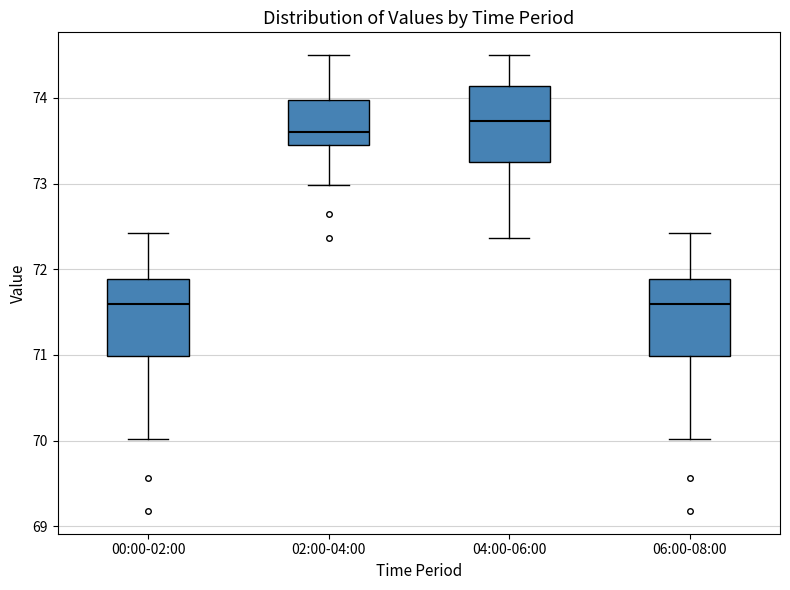

Reading left to right, transcribe this box plot: for each box, give where its median line is, the range the box spans, and where its two whiskers end, as read against the y-axis. The values are not printed on the chart, so give them approximately, as read against the axis.

00:00-02:00: median 71.6, box 71.0 to 71.9, whiskers 70.0 to 72.4
02:00-04:00: median 73.6, box 73.5 to 74.0, whiskers 73.0 to 74.5
04:00-06:00: median 73.7, box 73.3 to 74.1, whiskers 72.4 to 74.5
06:00-08:00: median 71.6, box 71.0 to 71.9, whiskers 70.0 to 72.4